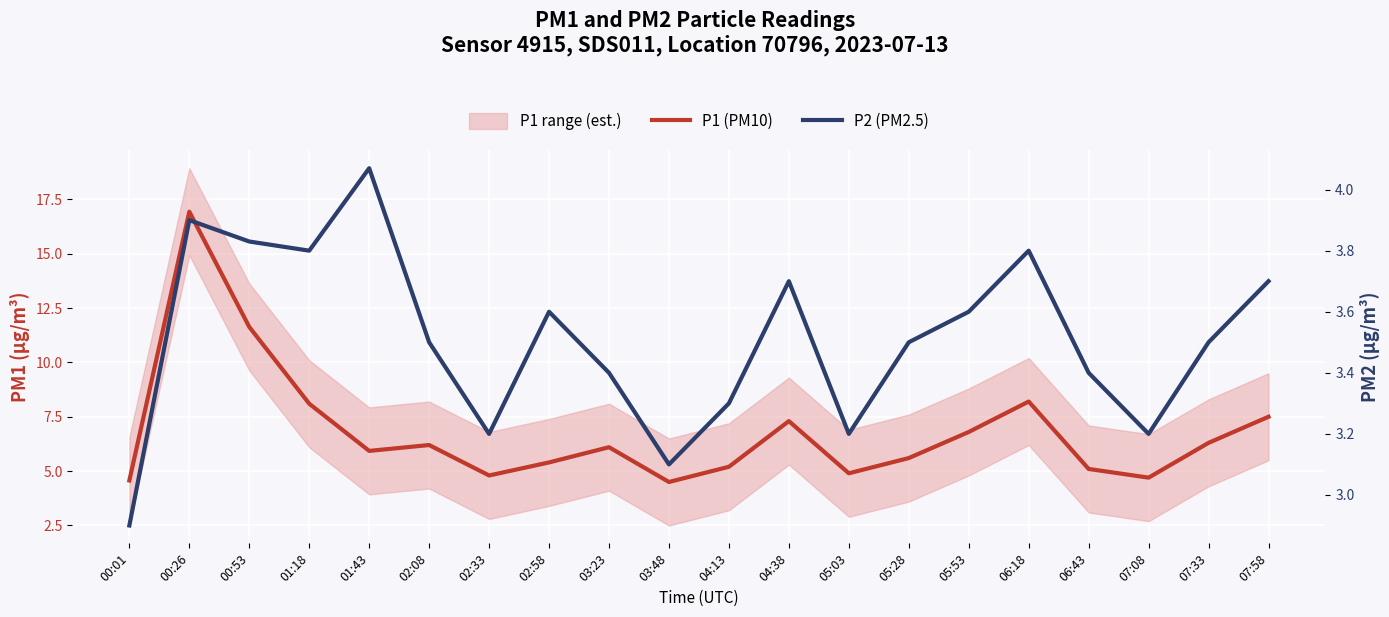

The P1 (PM10) series shows 5.2 at 07:58. True or false?

False